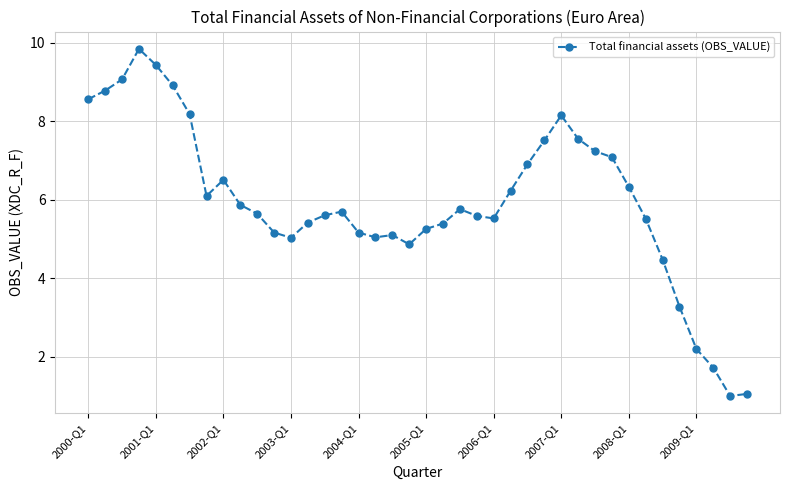

True or false: there are more than 0 points higher than both neighbors.

True